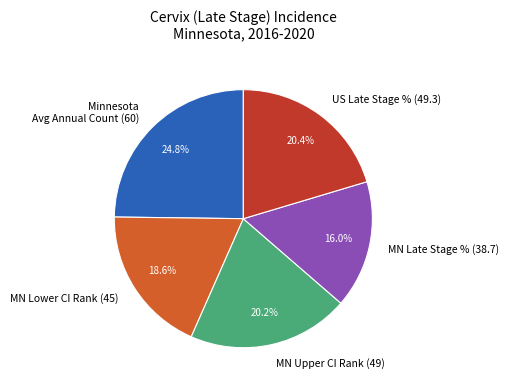

Is there any slice that represents more than half of the pie?

No